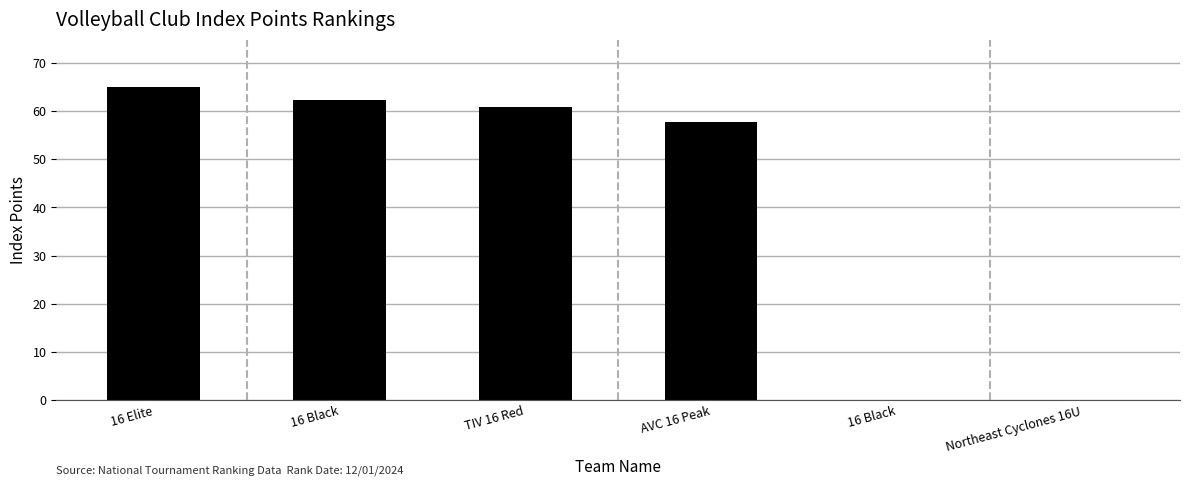

How many categories are shown in the chart?

6